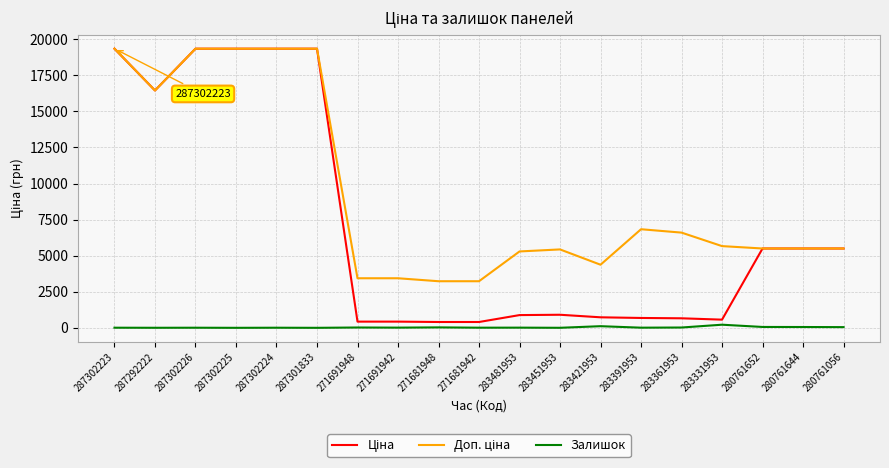

What is the greatest value displayed?

19343.1